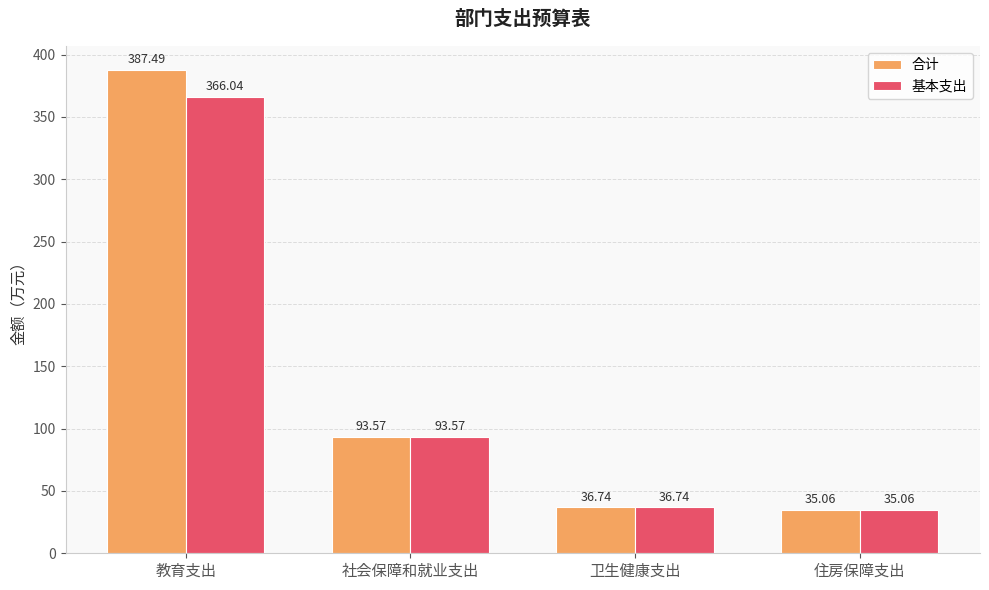

What is the difference between the maximum and minimum values in the 合计 series?

352.4